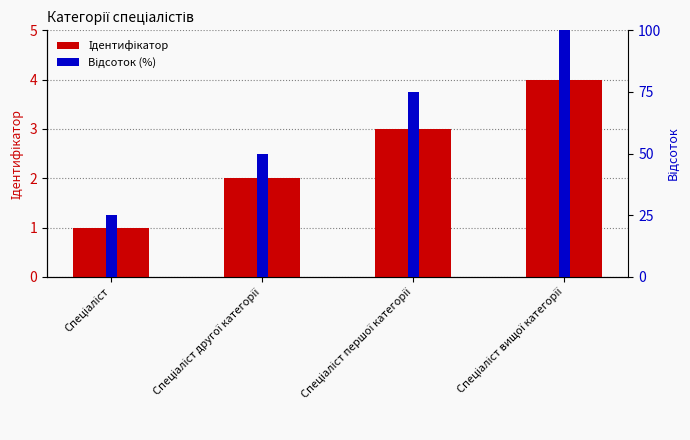

Does the chart contain stacked bars?

No